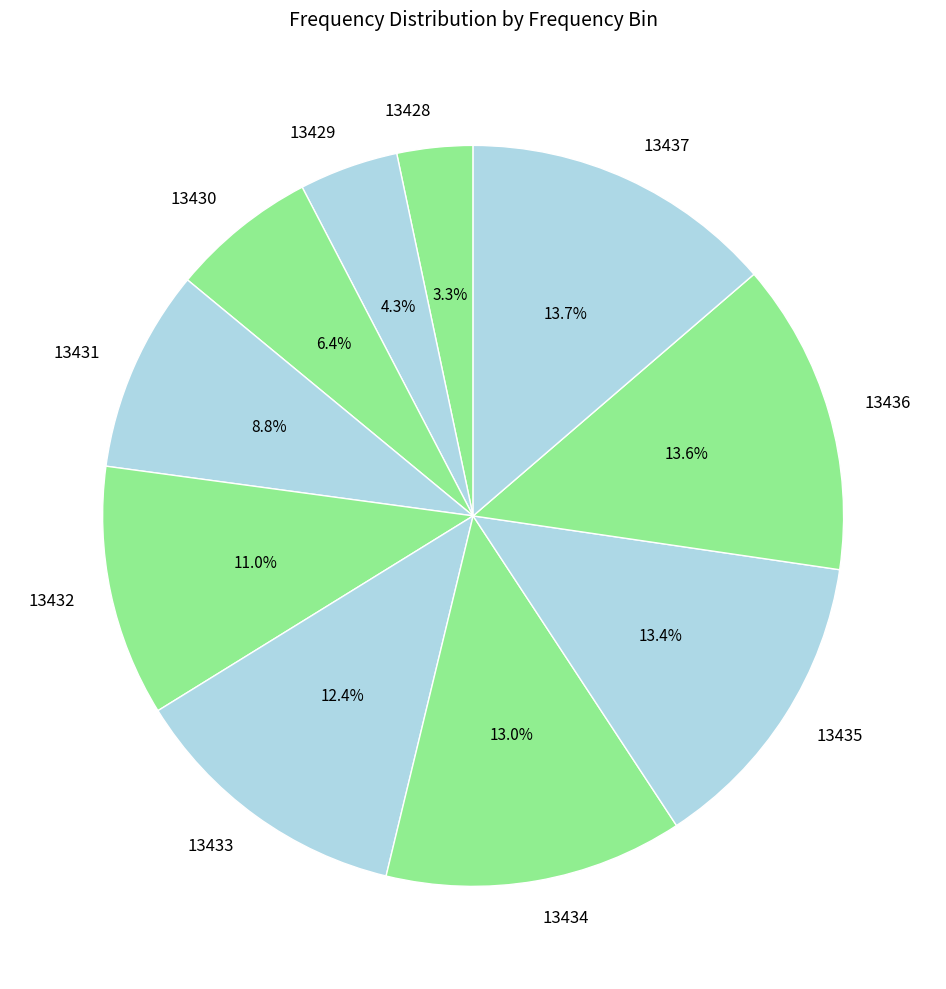

Is there any slice that represents more than half of the pie?

No